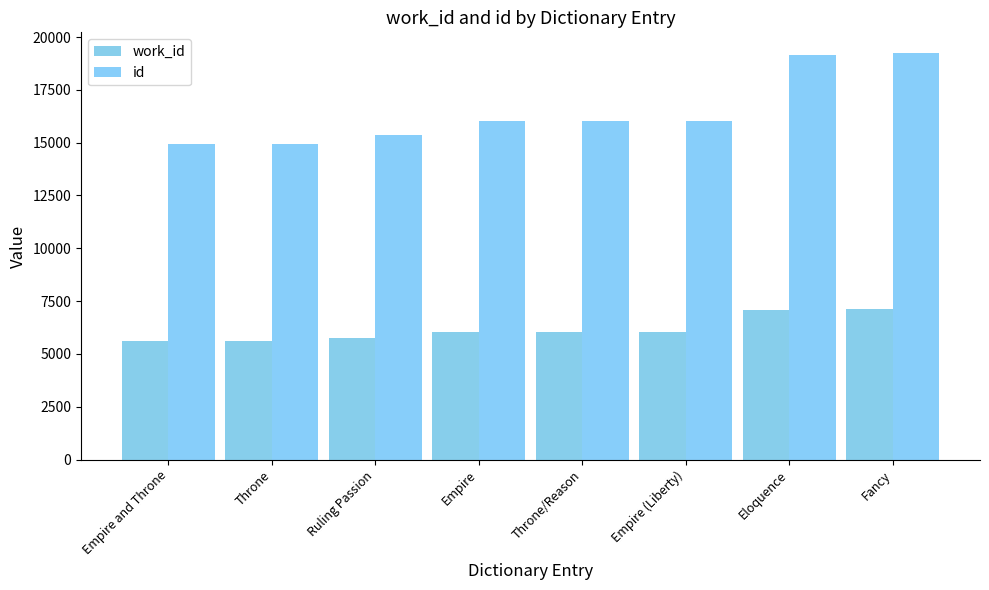

Reading right to left, list all the values displayed in this chart.

work_id: Fancy=7108	Eloquence=7080	Empire (Liberty)=6051	Throne/Reason=6048	Empire=6046	Ruling Passion=5769	Throne=5597	Empire and Throne=5596
id: Fancy=19258	Eloquence=19131	Empire (Liberty)=16040	Throne/Reason=16037	Empire=16032	Ruling Passion=15372	Throne=14959	Empire and Throne=14958